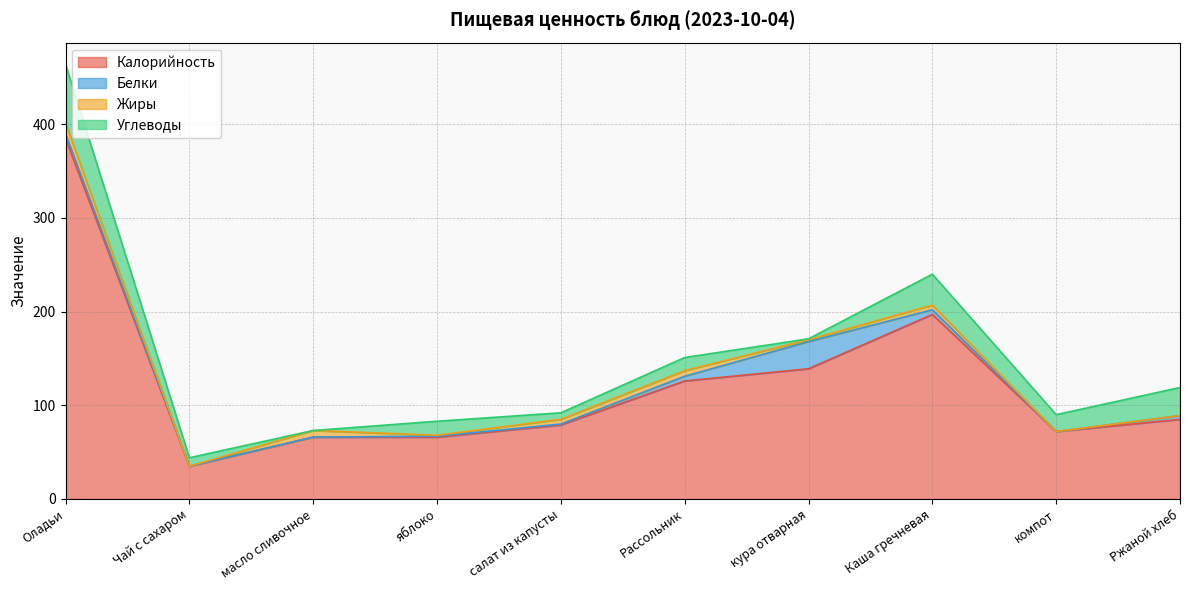

Read the Углеводы value at салат из капусты.

7.0